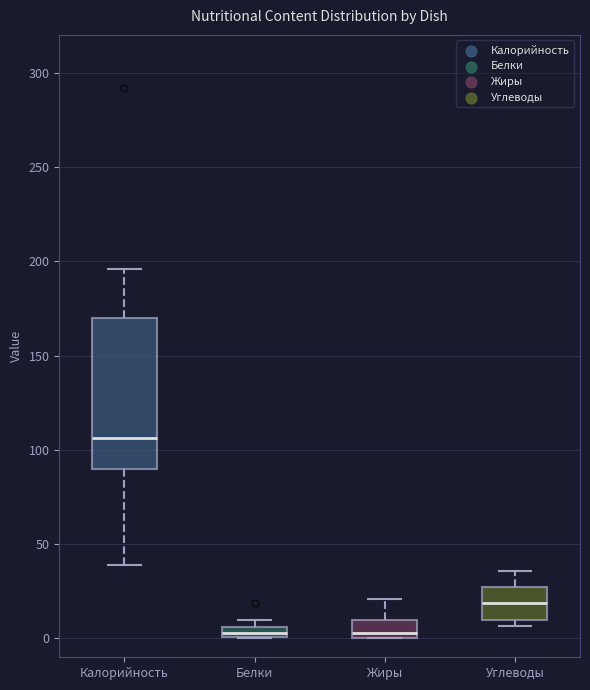

Where is the lower edge of the box for Белки on the y-axis? The values are not printed on the chart, so give them approximately, as read against the axis.

0